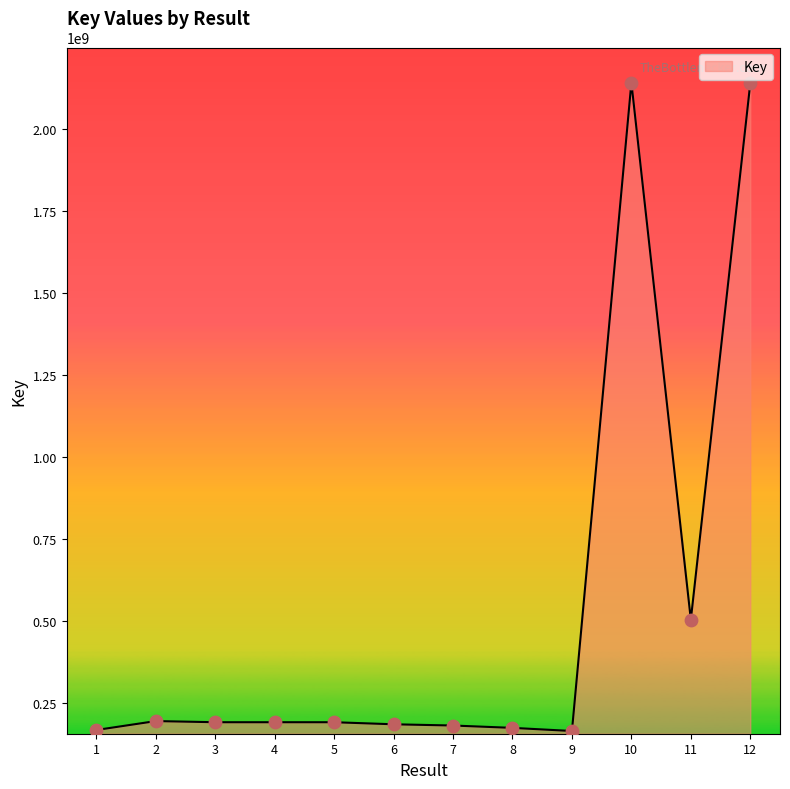

What is the change in value from 6 to 11?

+318972929